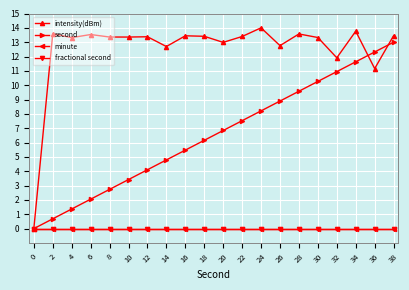

Is this an area chart (filled region under the line)?

No